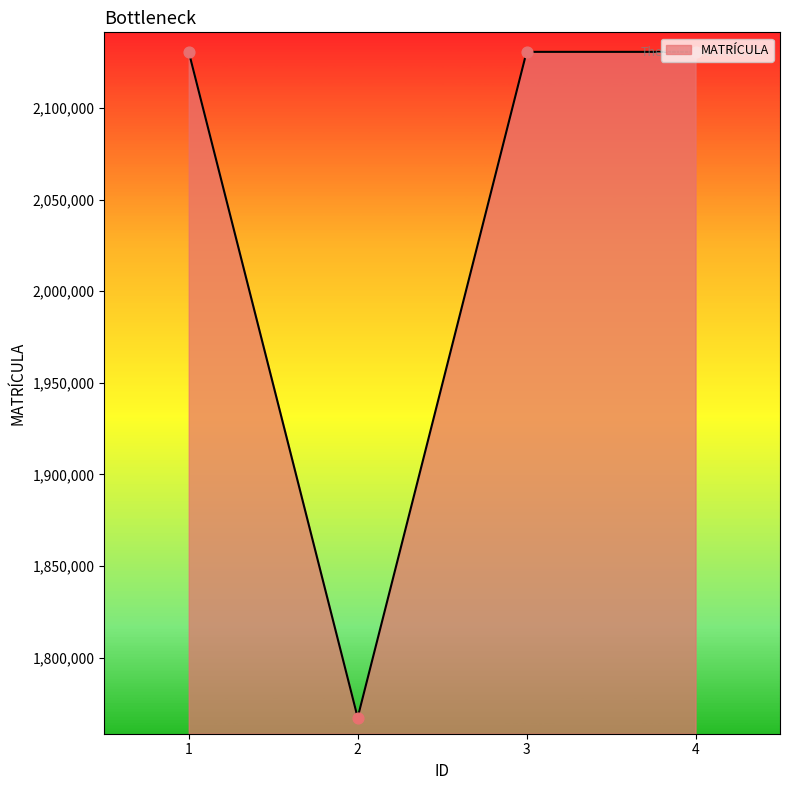

What is the change in value from 1 to 3?

-3